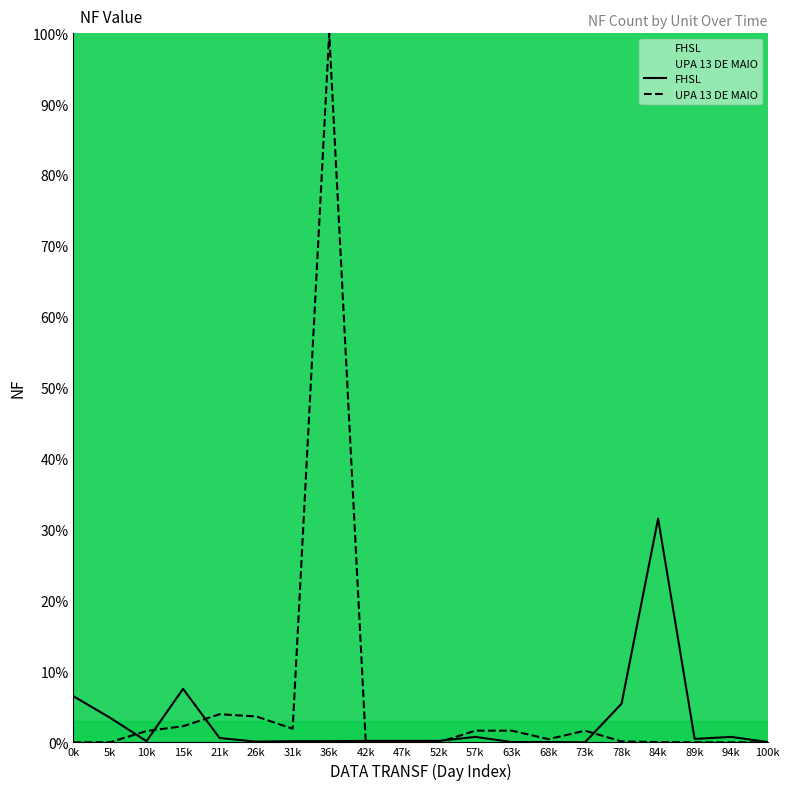

Rank the categories by UPA 13 DE MAIO value from highest to lowest.

36k, 21k, 26k, 15k, 31k, 63k, 57k, 73k, 10k, 68k, 47k, 78k, 42k, 84k, 52k, 100k, 5k, 89k, 0k, 94k